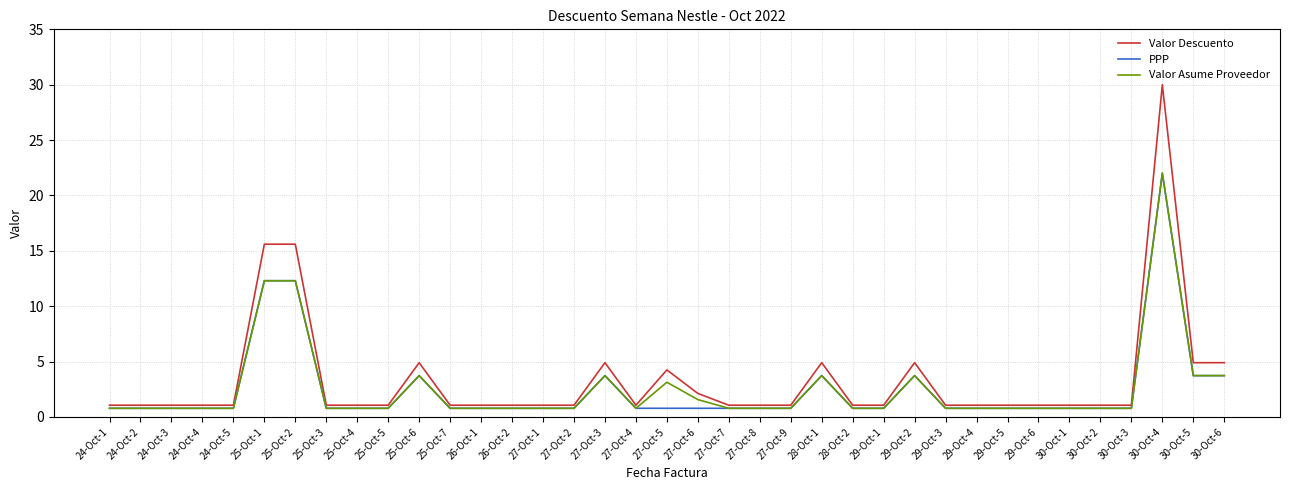

What position from the left is 26-Oct-2?

14